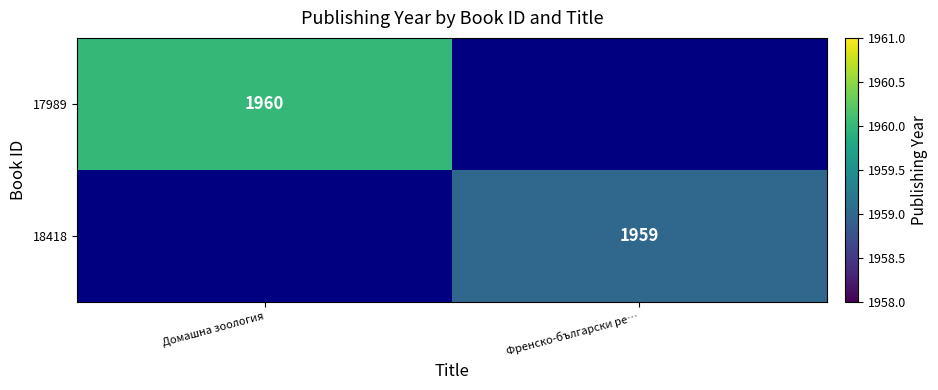

The value of 18418 at Френско-български ре… is 1959. True or false?

True